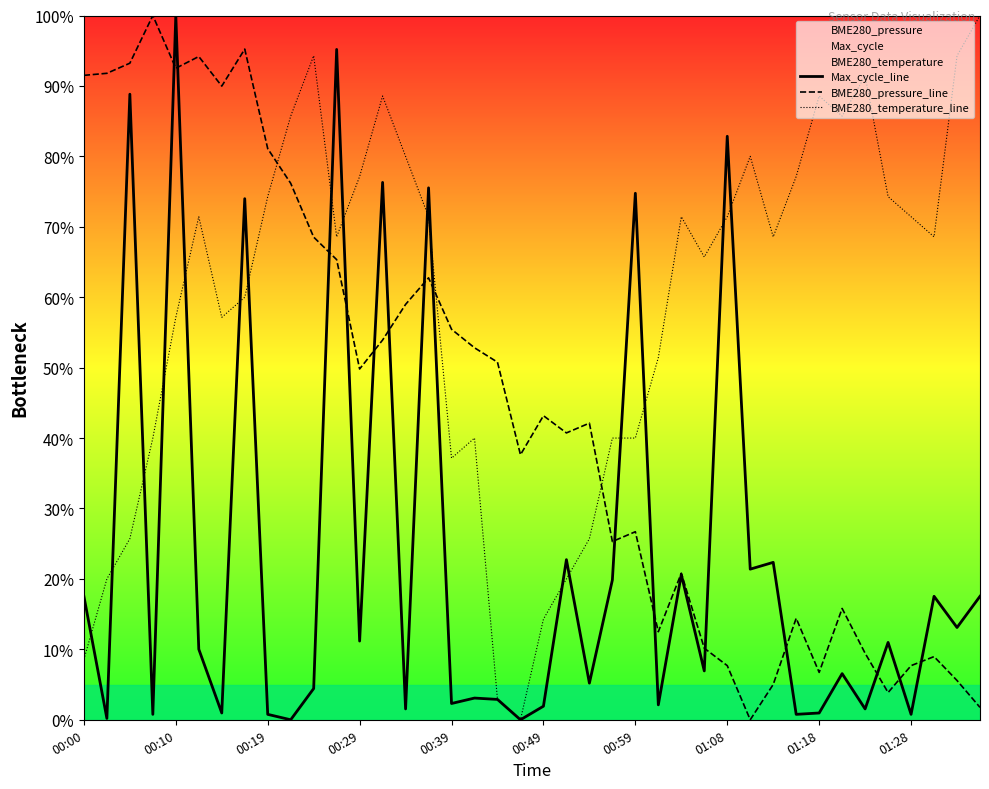

Does the chart display data point markers on the line(s)?

No